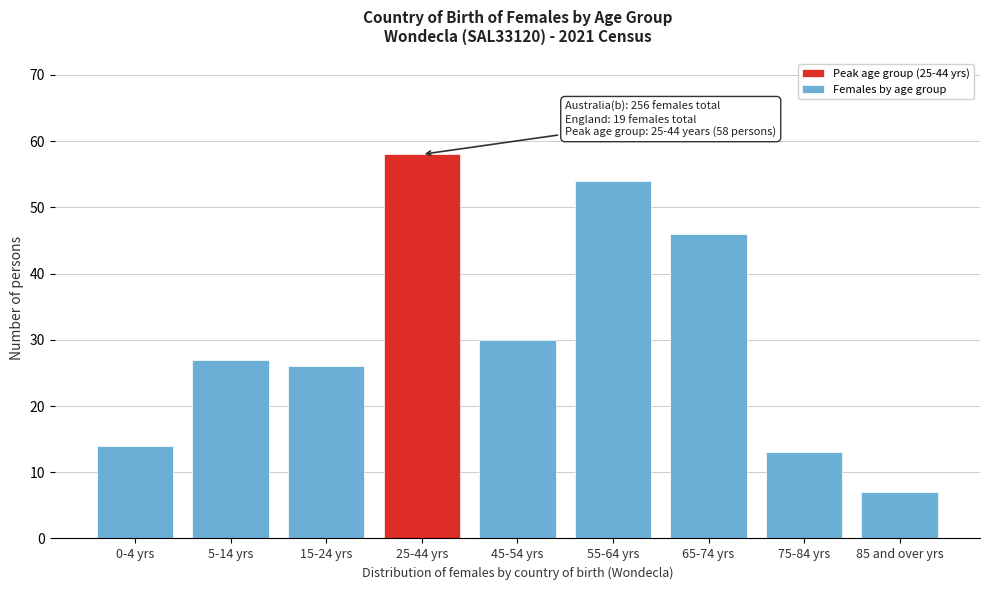

Reading right to left, transcribe all the data shown in this chart.

7	13	46	54	30	58	26	27	14